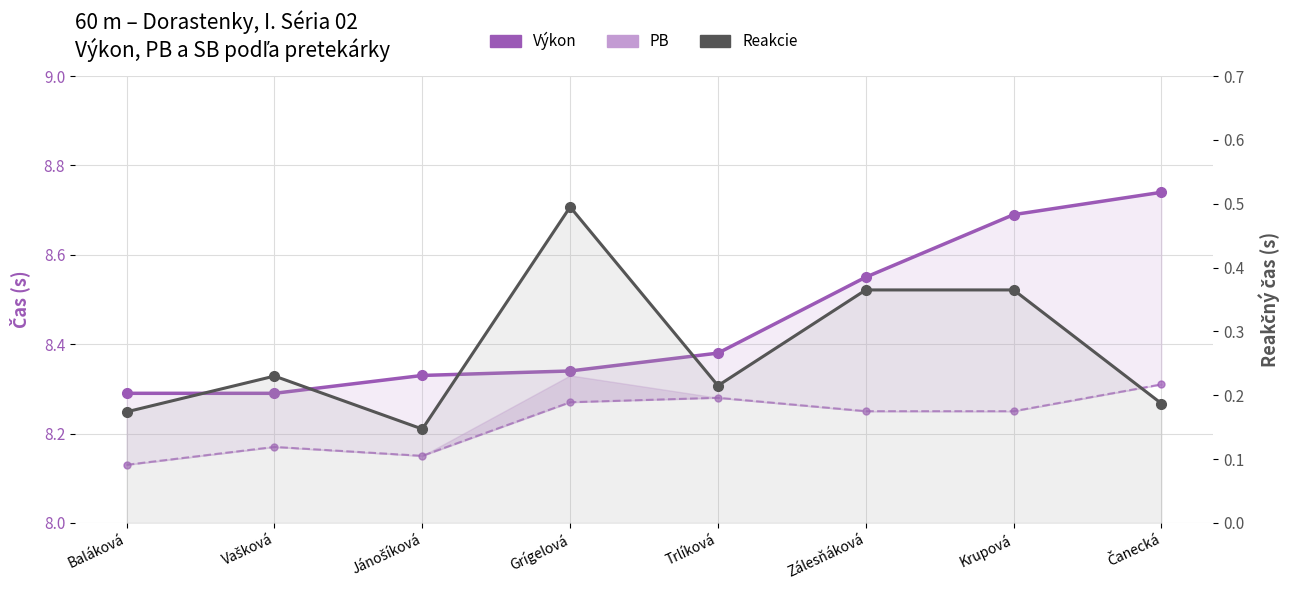

Reading left to right, list all the values displayed in this chart.

Výkon: Baláková=8.3	Vašková=8.3	Jánošíková=8.3	Grígelová=8.3	Trlíková=8.4	Zálesňáková=8.6	Krupová=8.7	Čanecká=8.7
PB: Baláková=8.1	Vašková=8.2	Jánošíková=8.2	Grígelová=8.3	Trlíková=8.3	Zálesňáková=8.2	Krupová=8.2	Čanecká=8.3
Reakcie: Baláková=0.2	Vašková=0.2	Jánošíková=0.1	Grígelová=0.5	Trlíková=0.2	Zálesňáková=0.4	Krupová=0.4	Čanecká=0.2